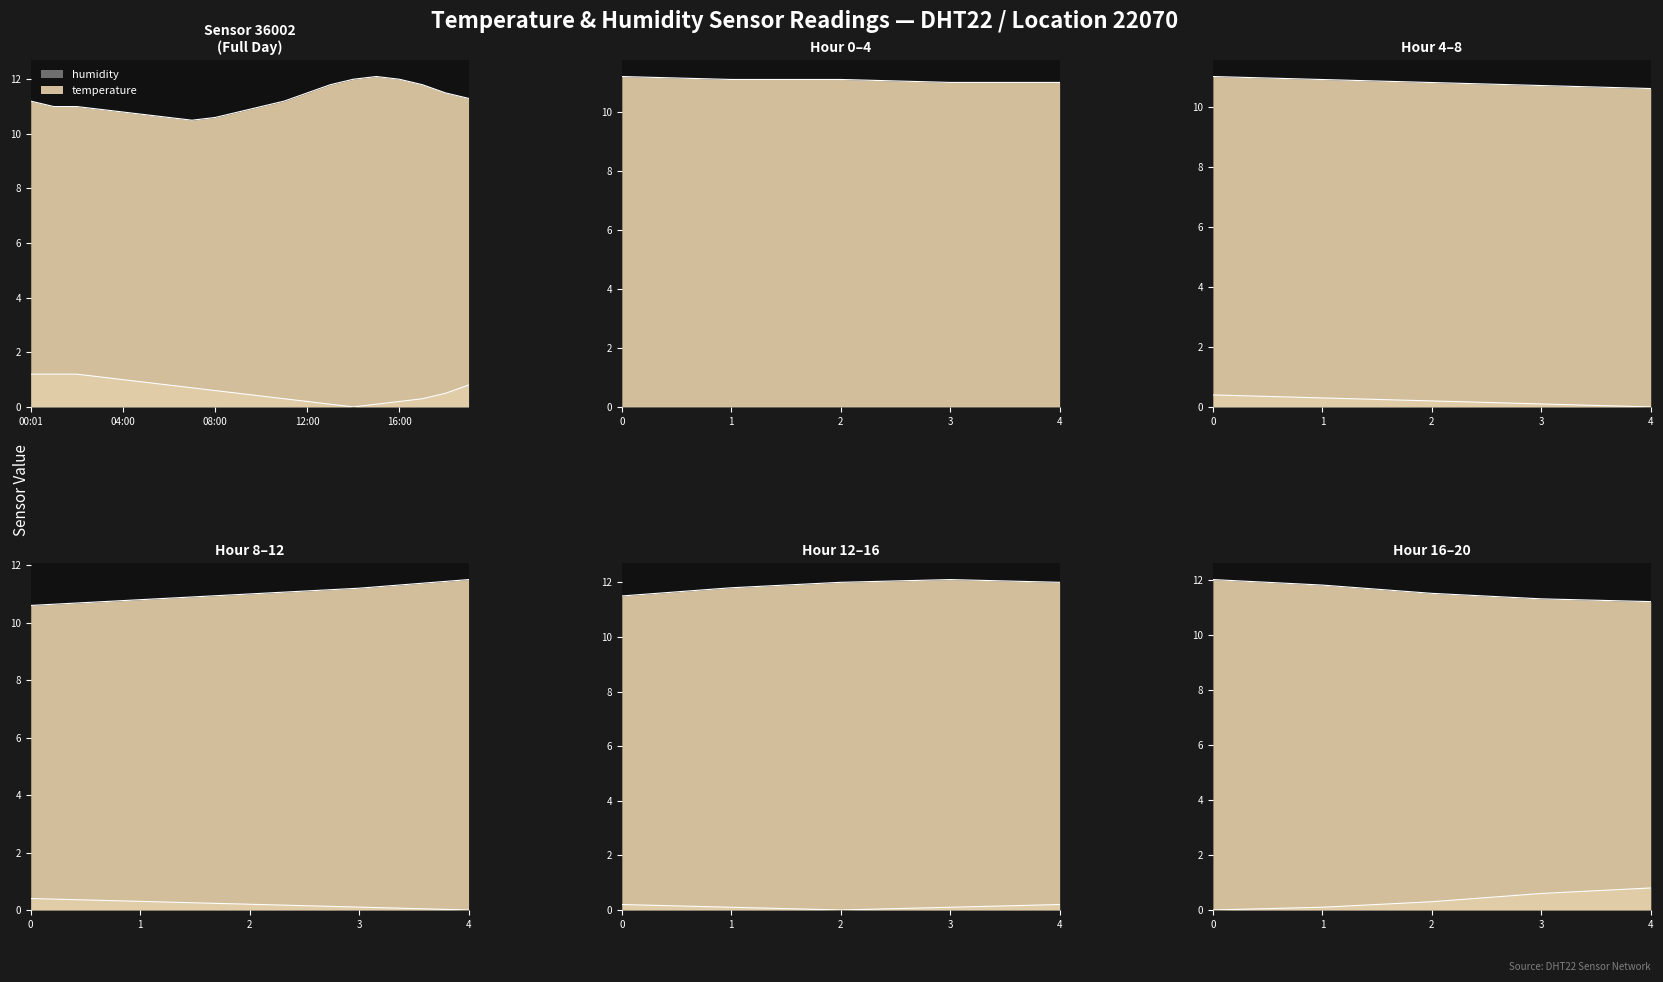

What is the approximate value of temperature at 10:00?

11.0